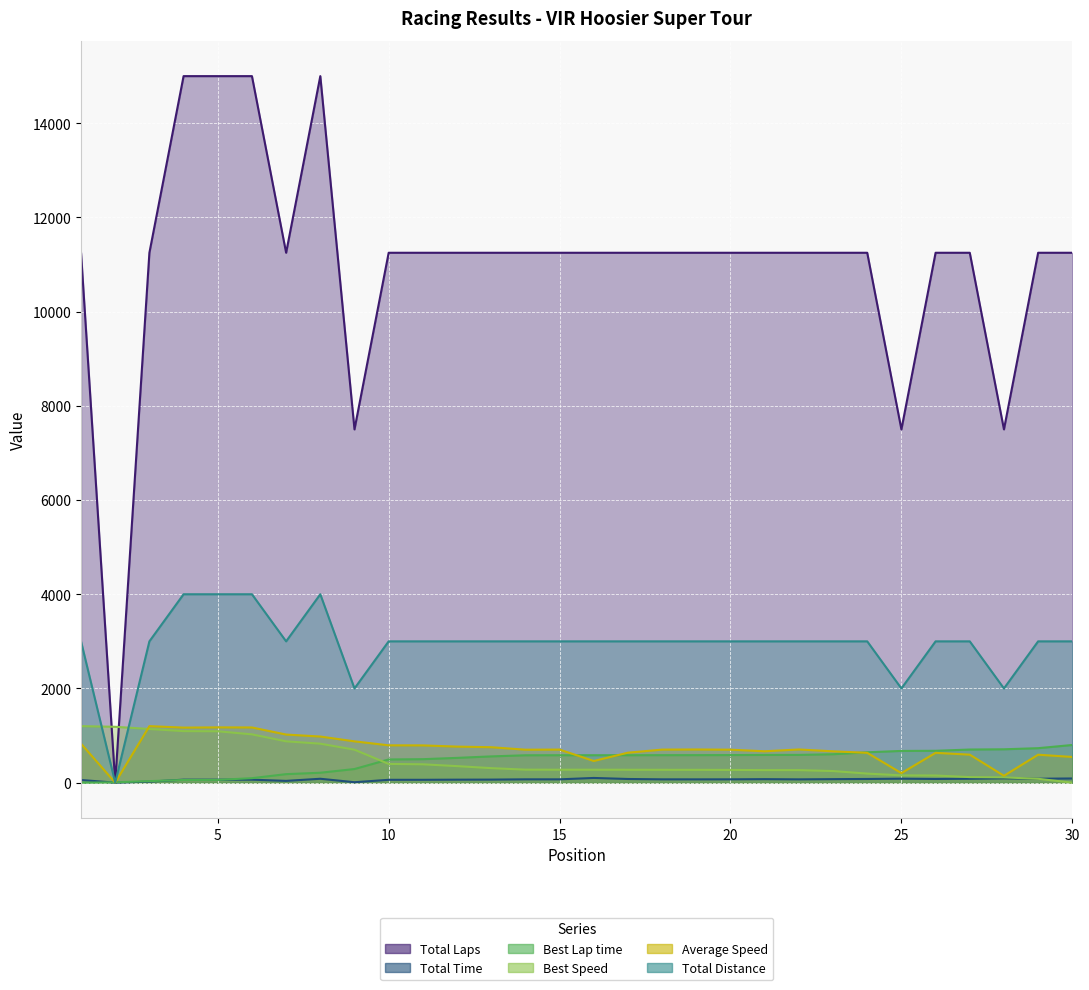

At which label is Average Speed closest to 599?

27